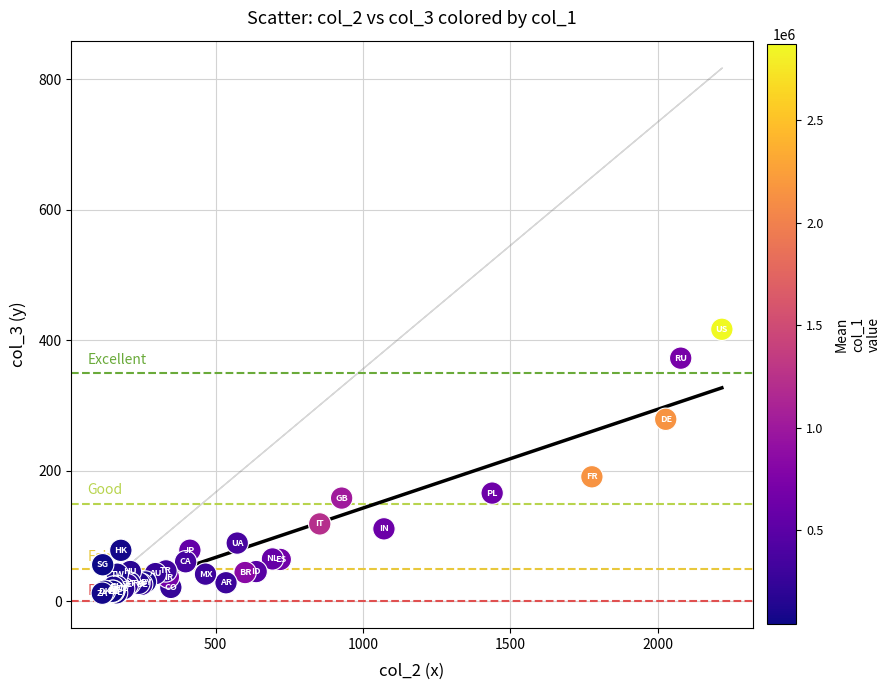

What Y value in the scatter plot is closest to 214?

191.0